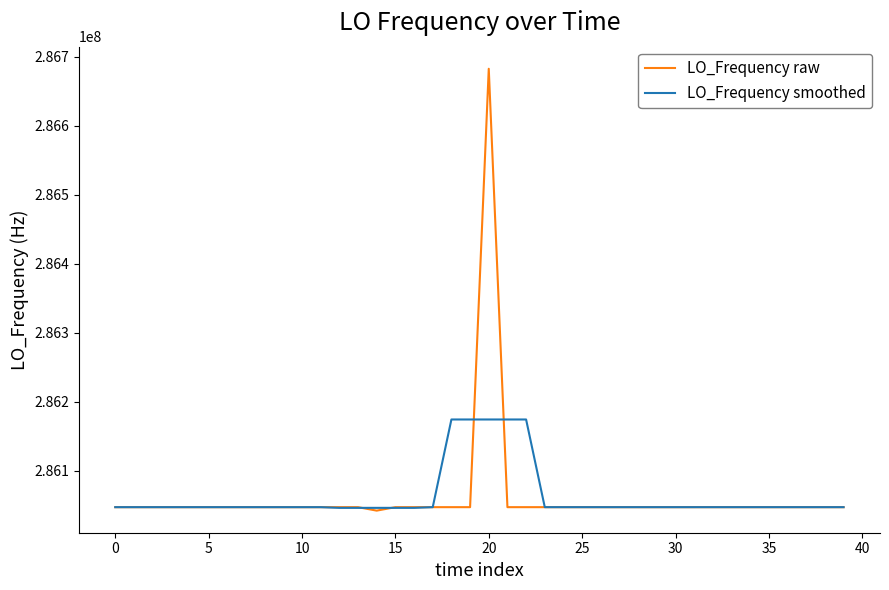

True or false: LO_Frequency raw and LO_Frequency smoothed cross at least once.

True